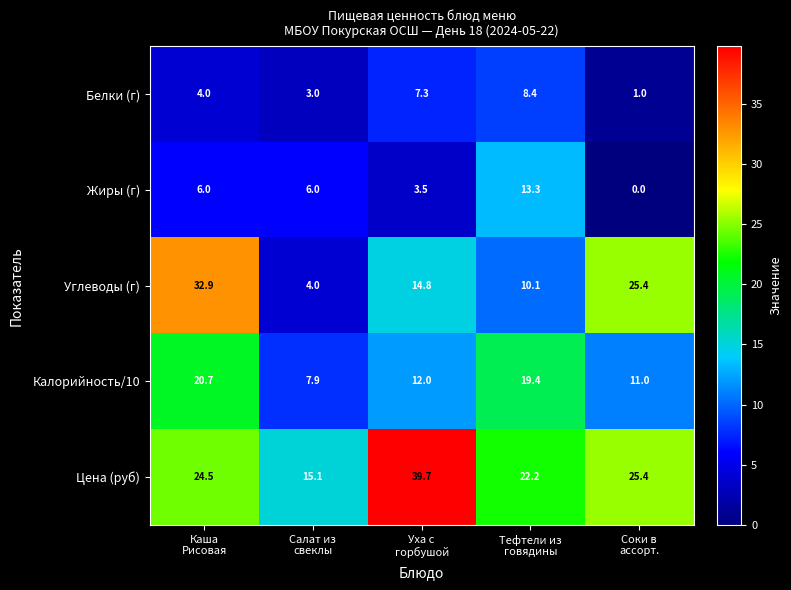

What is the sum of all Жиры (г) values?

28.8